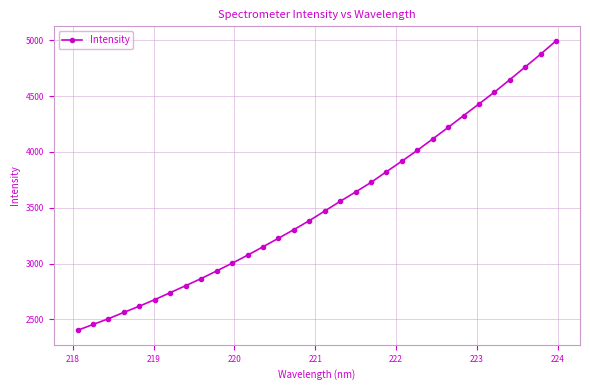

What is the difference between the maximum and minimum values?

2593.0